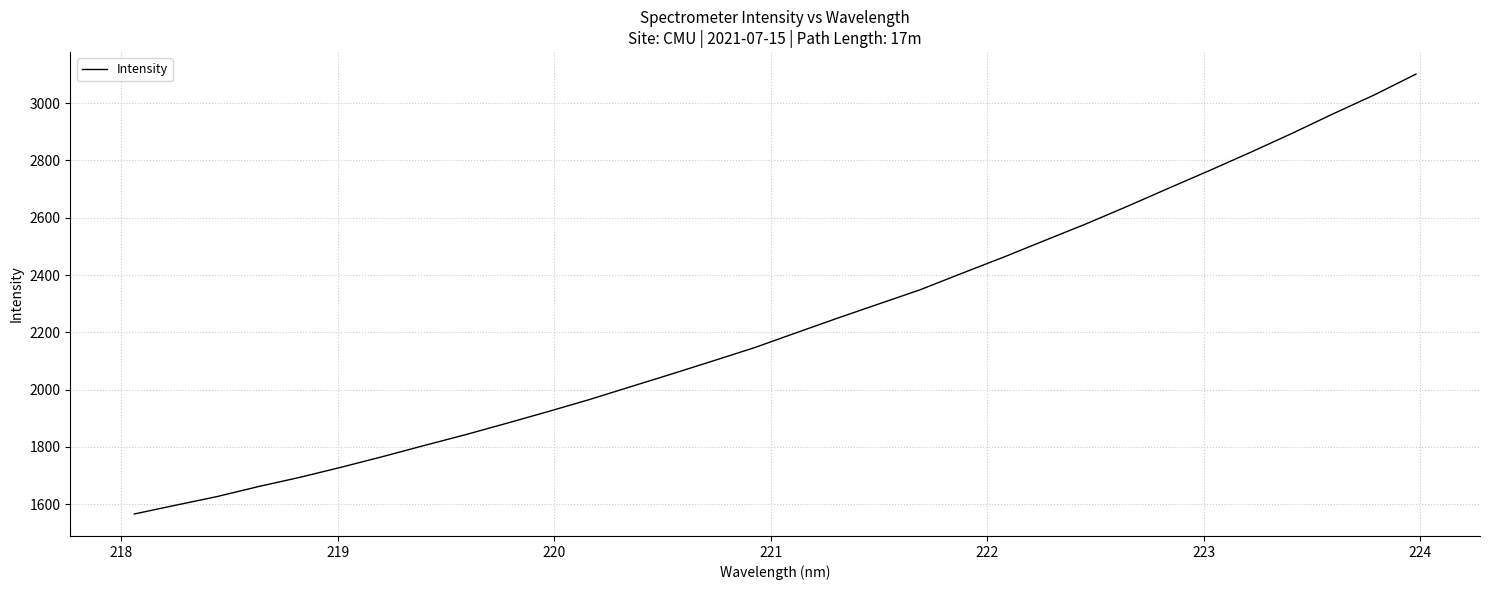

What is the difference between the maximum and minimum values?

1535.1